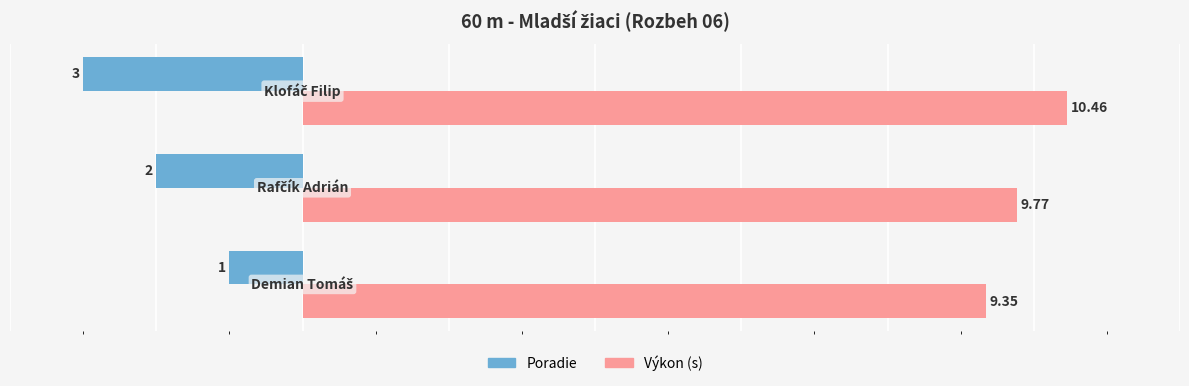

How many data points does each series have?

3